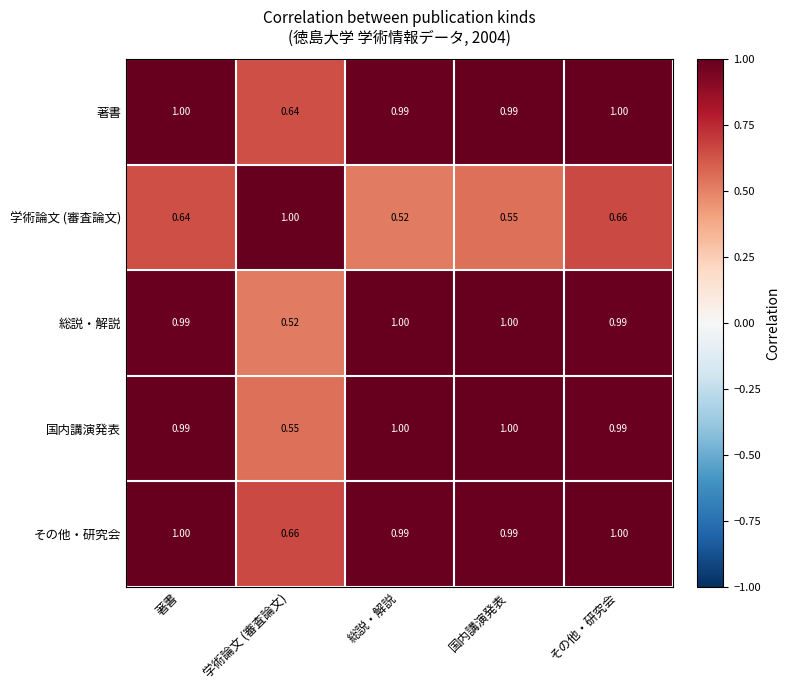

Which series changed the most between 国内講演発表 and その他・研究会?

学術論文 (審査論文)